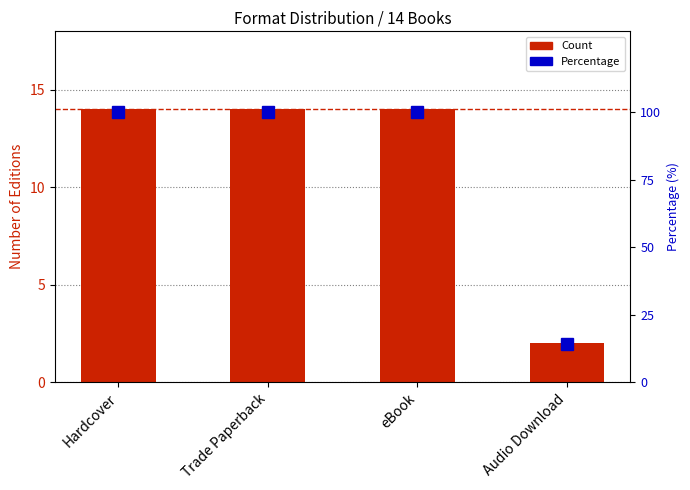

Between Hardcover and Trade Paperback, which series saw the biggest shift?

Count of Editions